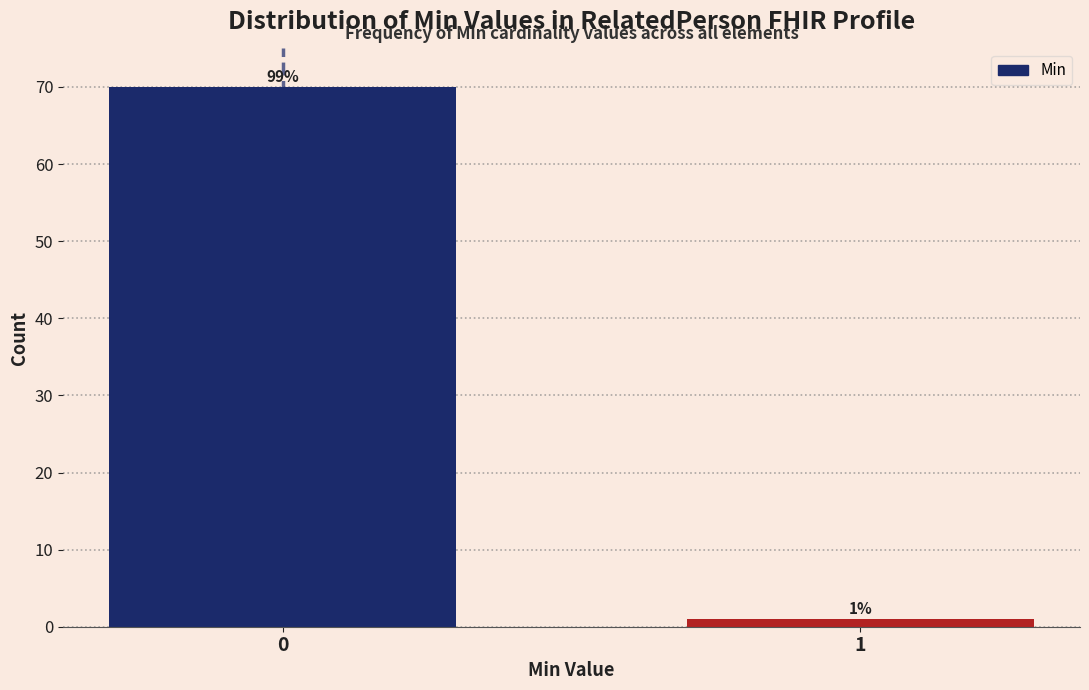

Reading left to right, what are all the values shown in this chart?

70	1